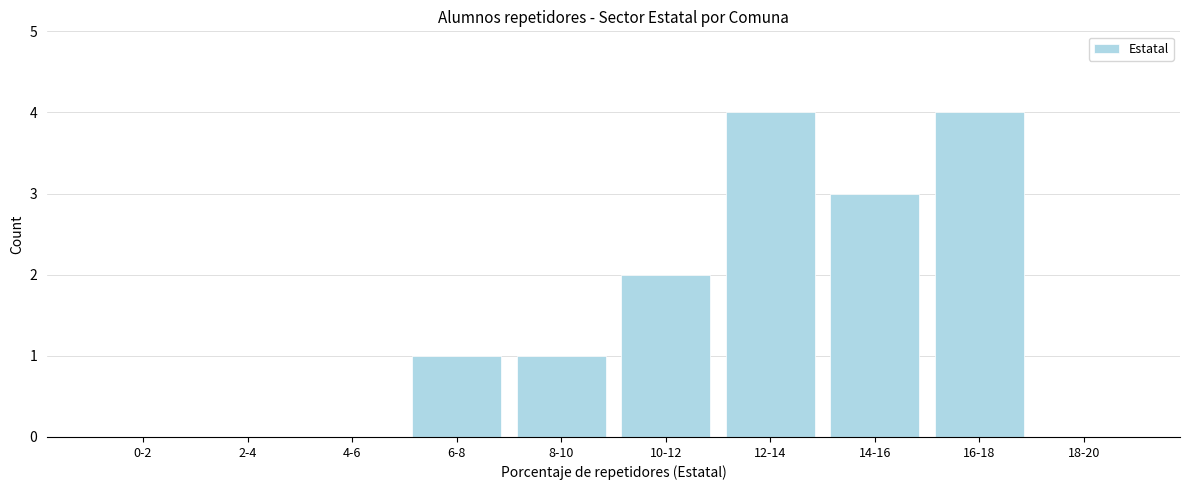

Reading right to left, what are all the values shown in this chart?

18-20=0	16-18=4	14-16=3	12-14=4	10-12=2	8-10=1	6-8=1	4-6=0	2-4=0	0-2=0